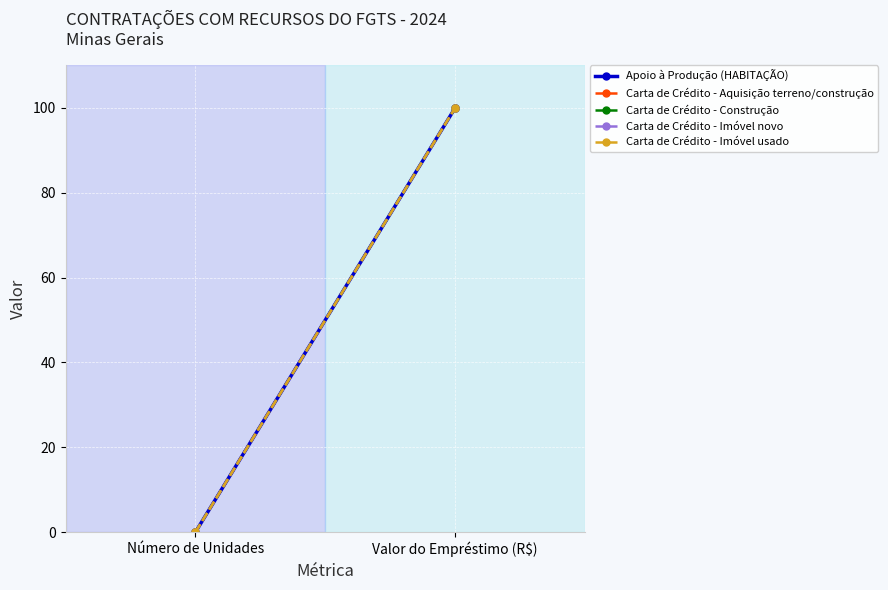

What is the difference between the Apoio à Produção (HABITAÇÃO) values at Valor do Empréstimo (R$) and Número de Unidades?

100